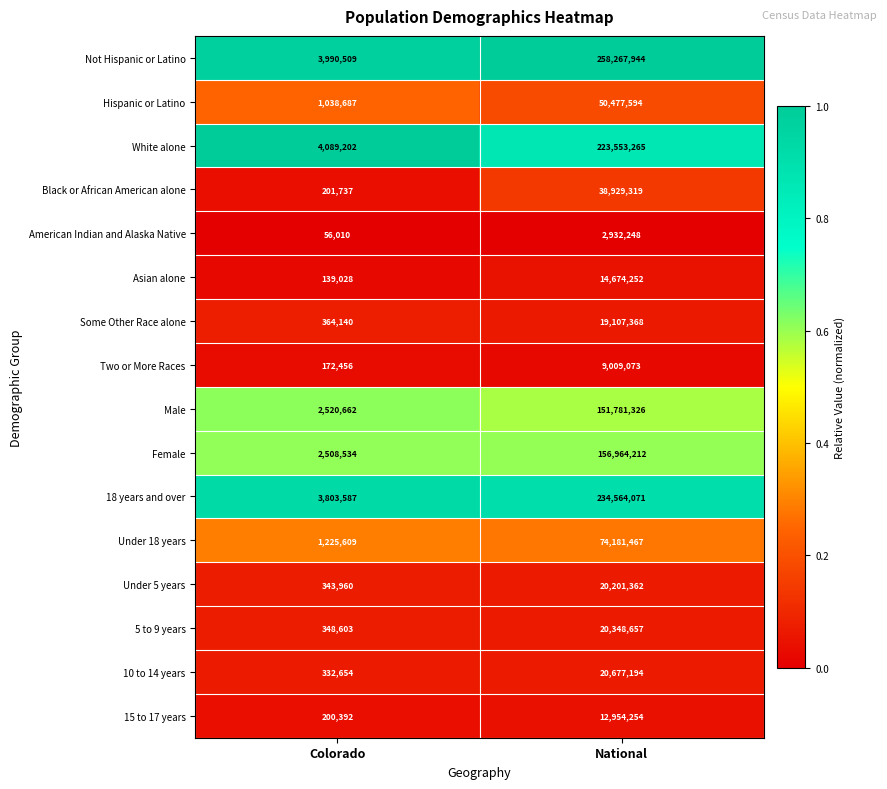

What is the minimum value for Black or African American alone?

201737